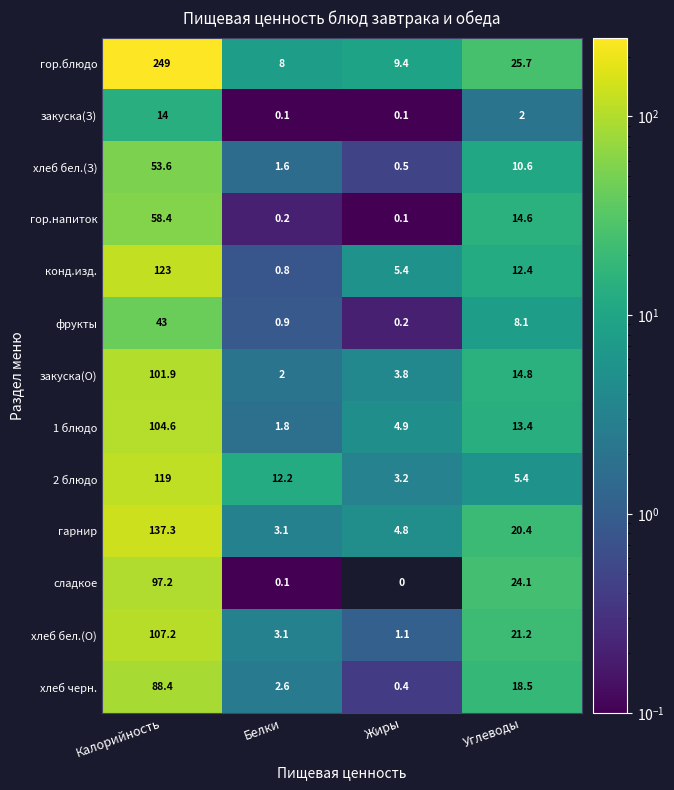

How many categories are shown in the chart?

4